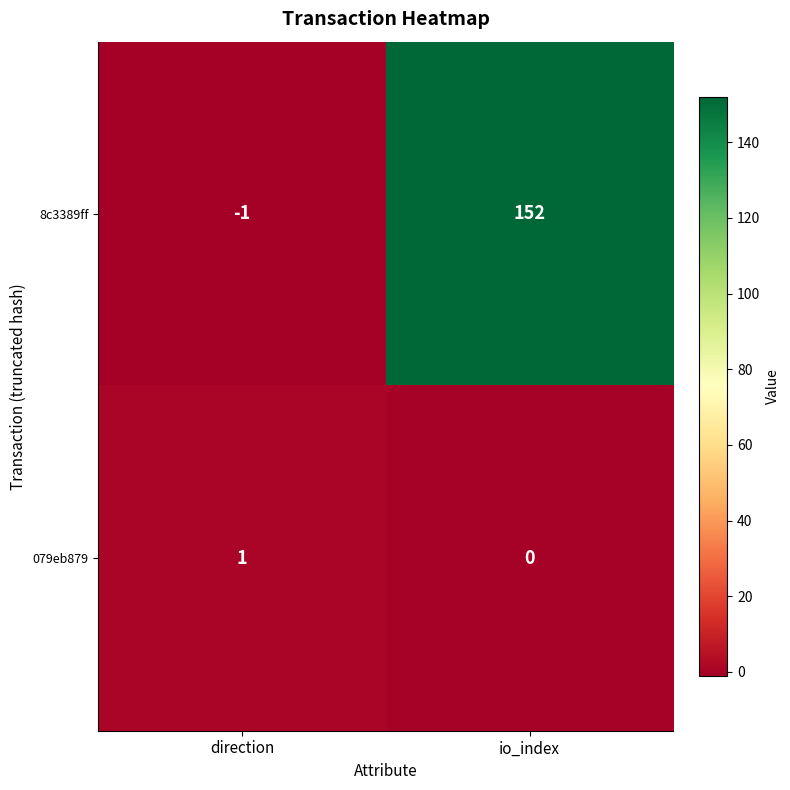

At which category is the sum across all series the highest?

io_index